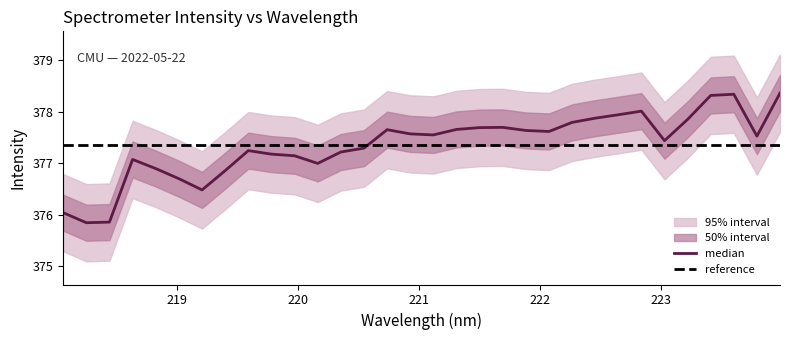

Is this an area chart (filled region under the line)?

No